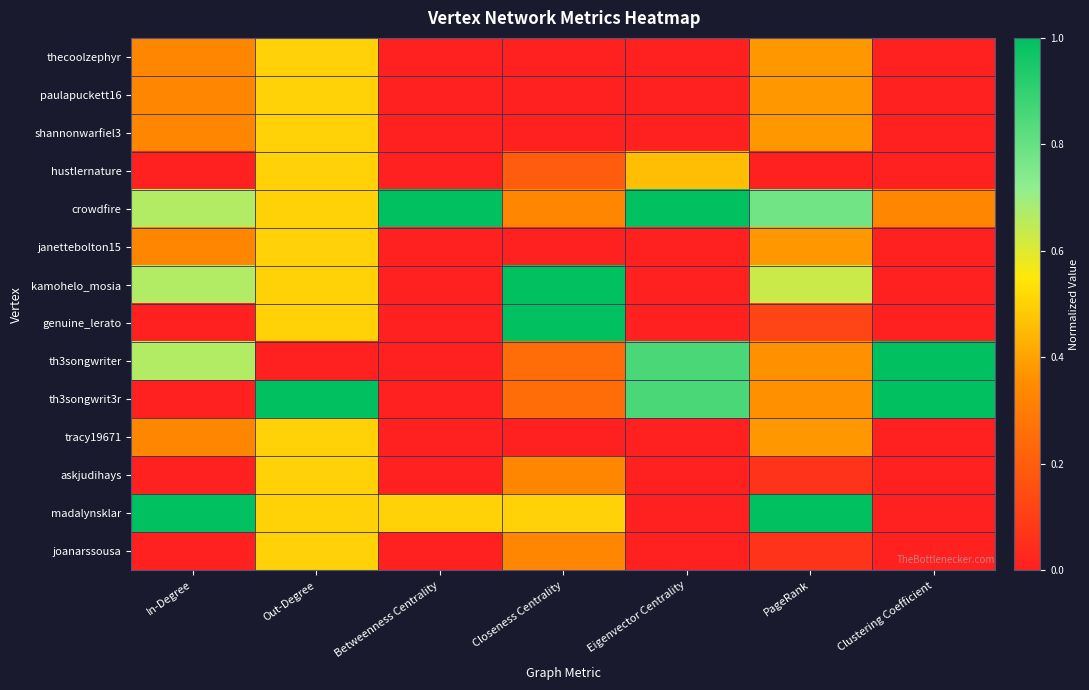

What is the difference between the highest and lowest values at Closeness Centrality?

1.0